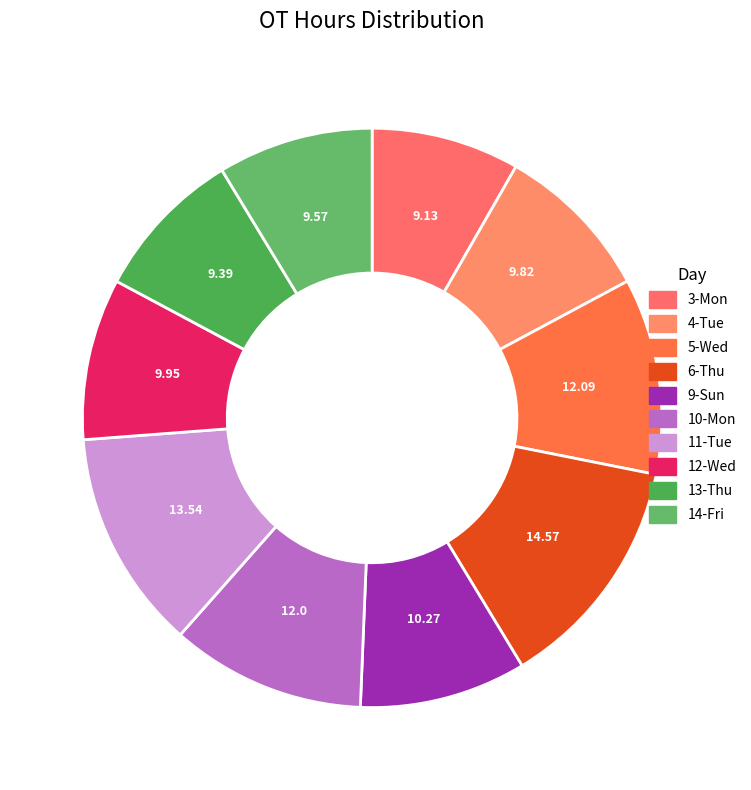

How many segments does this pie chart have?

10